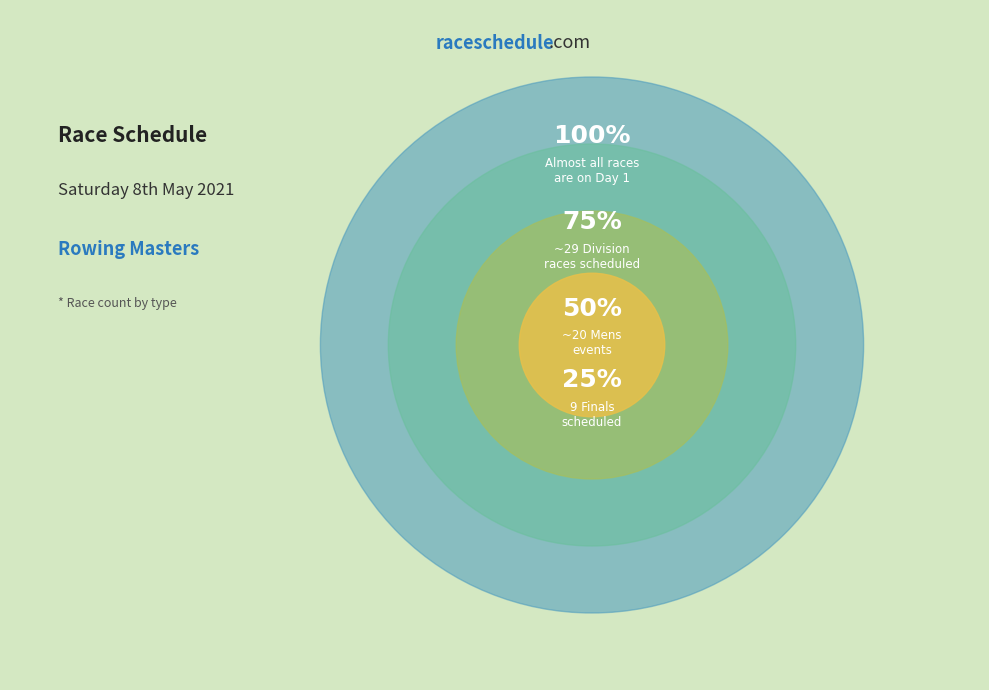

Is Mens the majority of the pie?

No